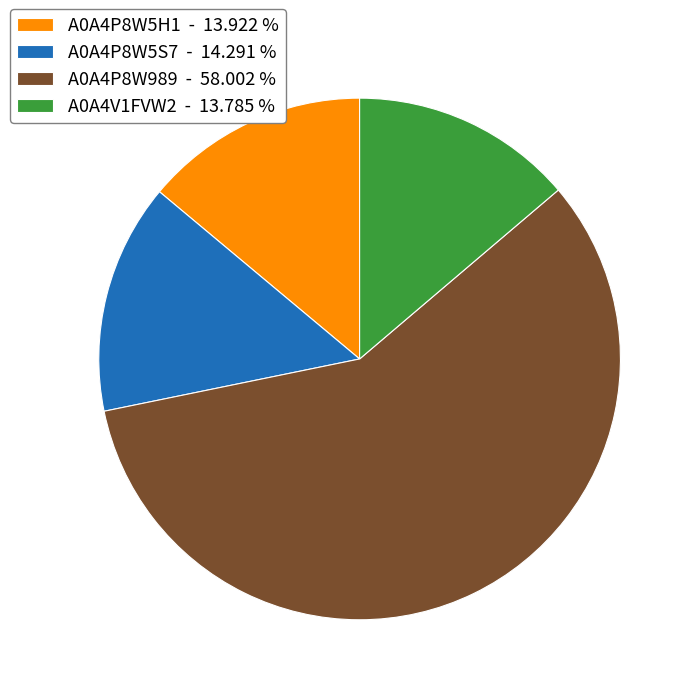

Combined, do A0A4P8W5H1 - 13.922 % and A0A4P8W989 - 58.002 % account for over 50%?

Yes